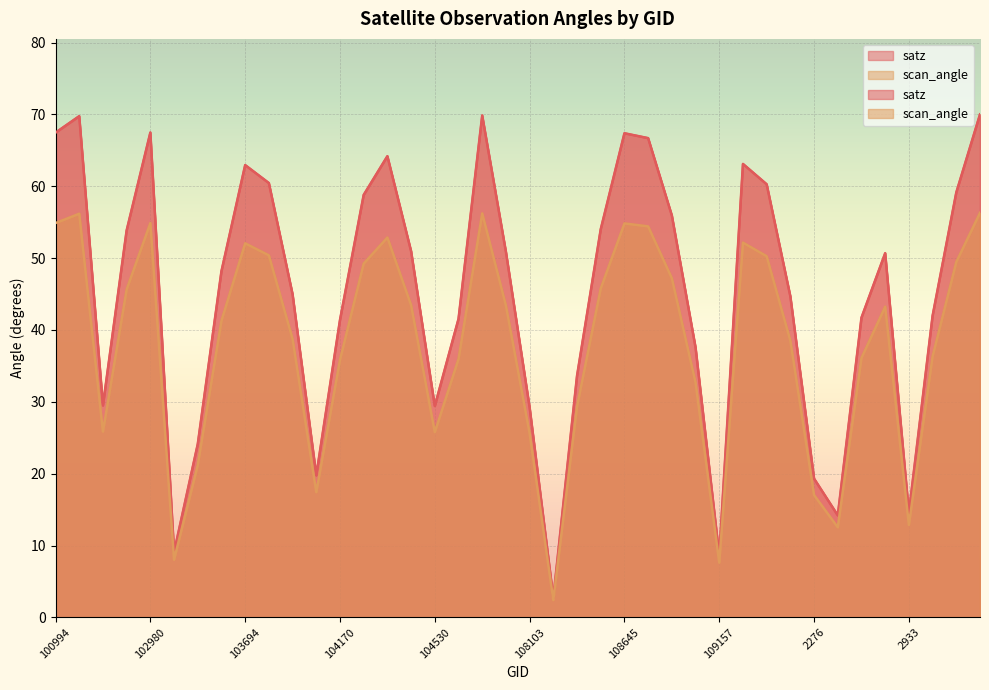

At which label is satz closest to 36?

108985